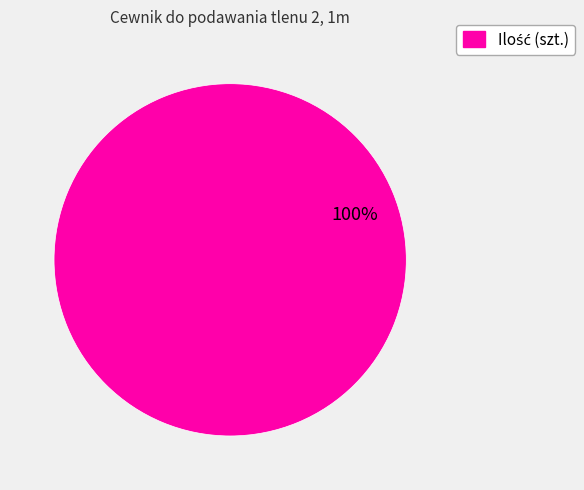

Is there any slice that represents more than half of the pie?

Yes